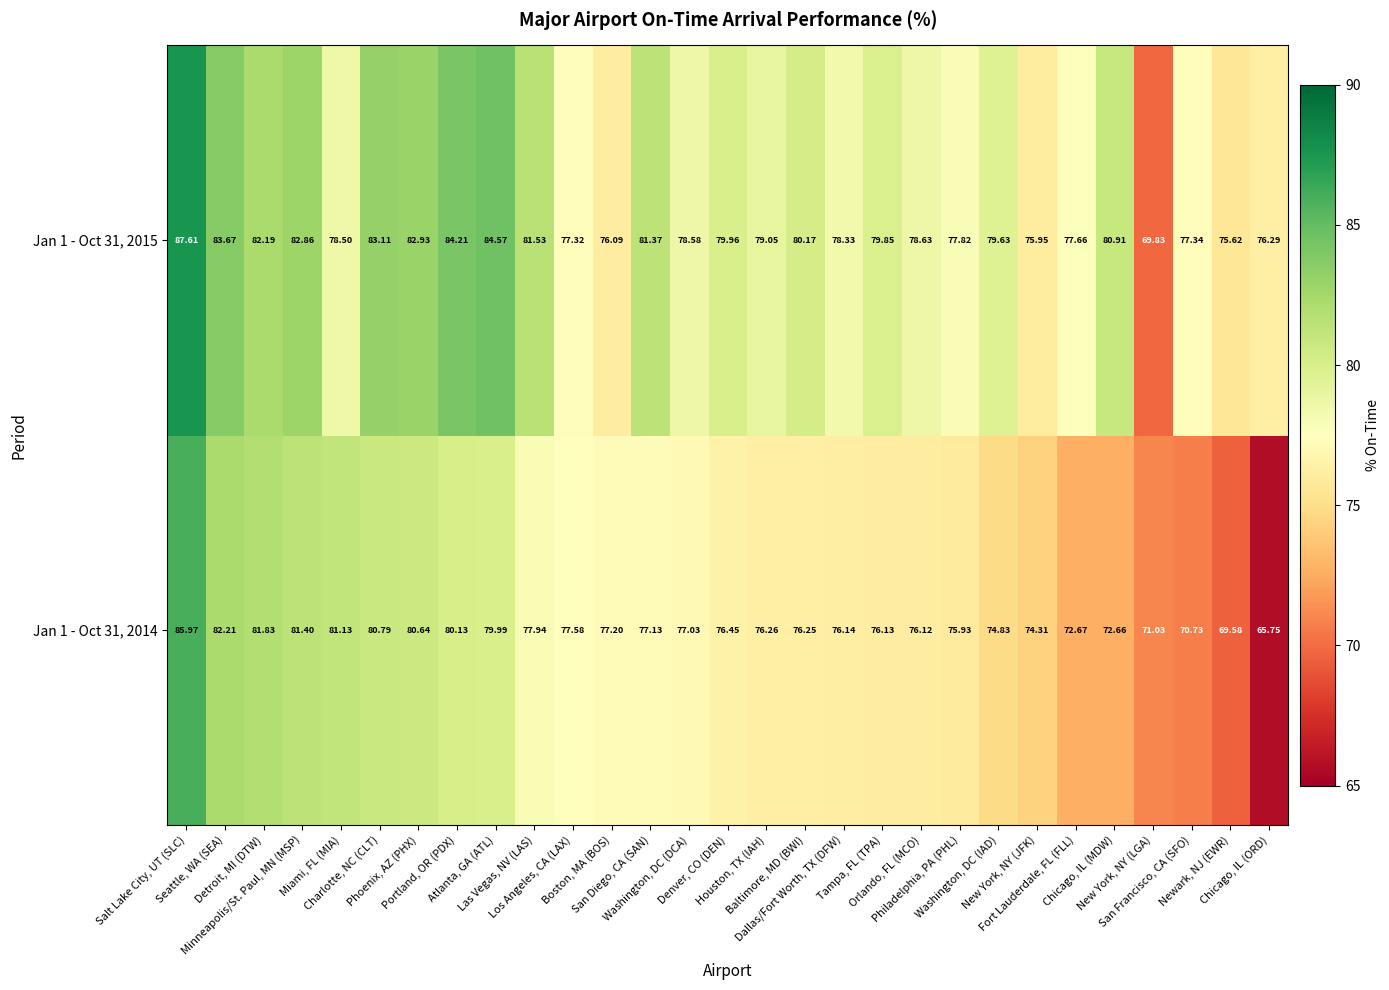

How many distinct data groups are displayed?

2